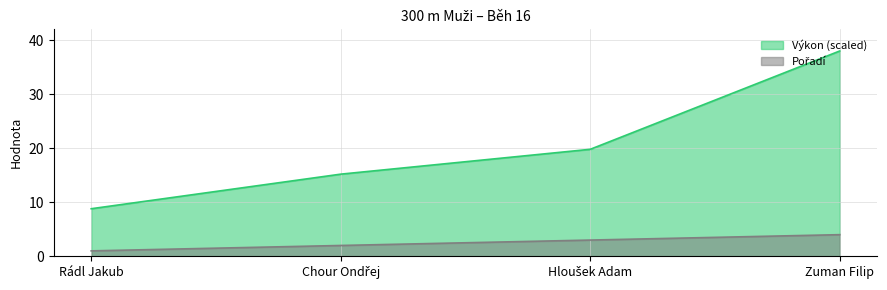

List the series in order of their overall mean, lowest first.

Pořadí, Výkon